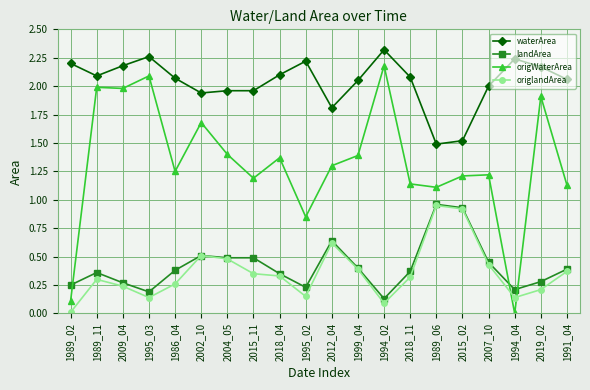

Between 1989_02 and 1991_04, which series saw the biggest shift?

origWaterArea